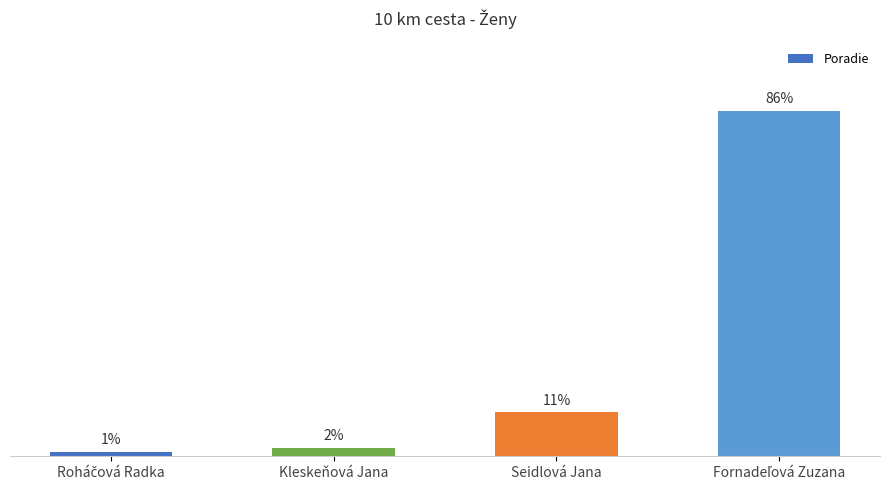

Are the bars horizontal?

No